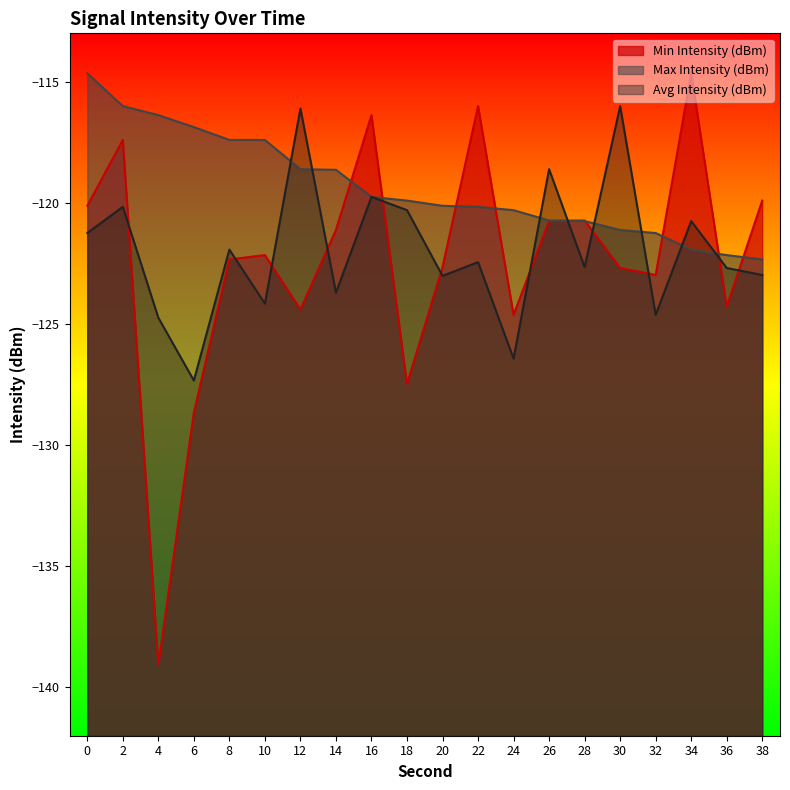

At which category does Min Intensity (dBm) reach its first local peak?

2